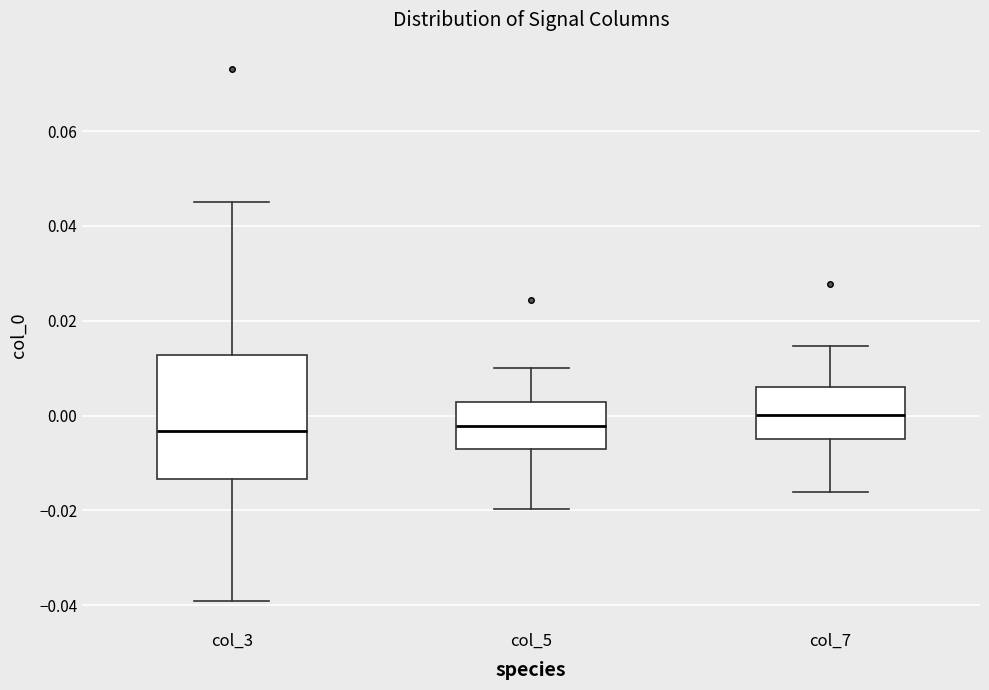

Where does the upper whisker of the box for col_7 end on the y-axis? The values are not printed on the chart, so give them approximately, as read against the axis.

0.014